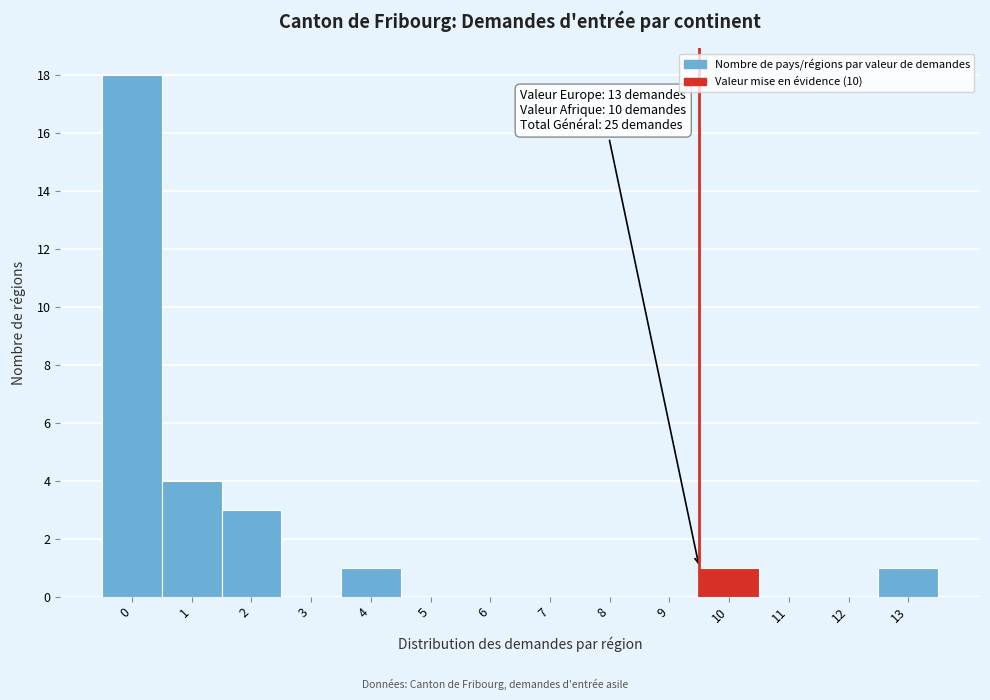

Reading left to right, transcribe all the data shown in this chart.

0=18	1=4	2=3	3=0	4=1	5=0	6=0	7=0	8=0	9=0	10=1	11=0	12=0	13=1